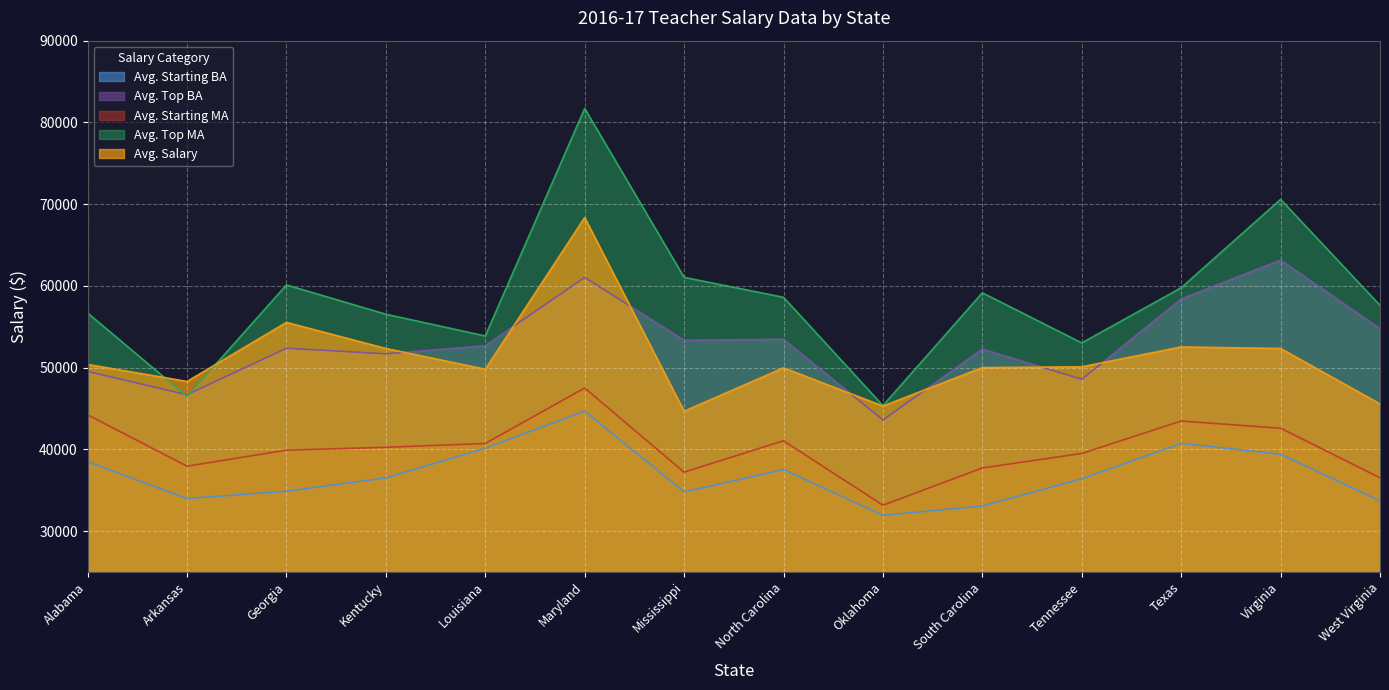

At which label does Avg. Salary reach its minimum?

Mississippi